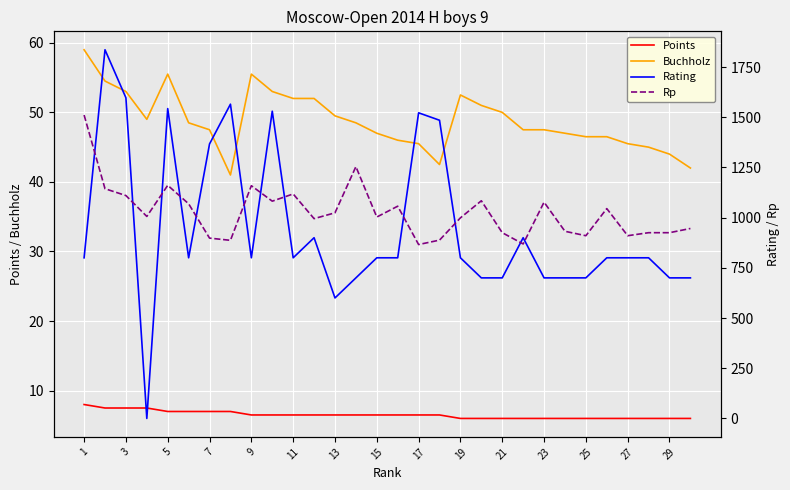

Is it true that Buchholz equals 46.5 at 25?

True